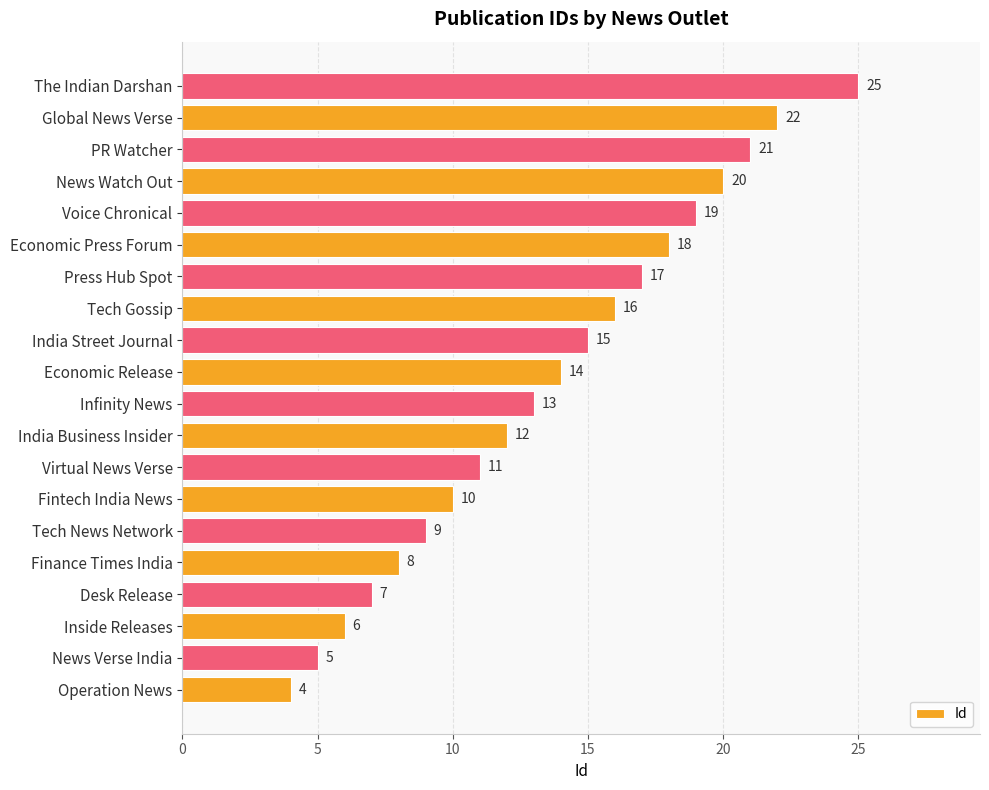

Where is the data nearest to the value 14?

Economic Release